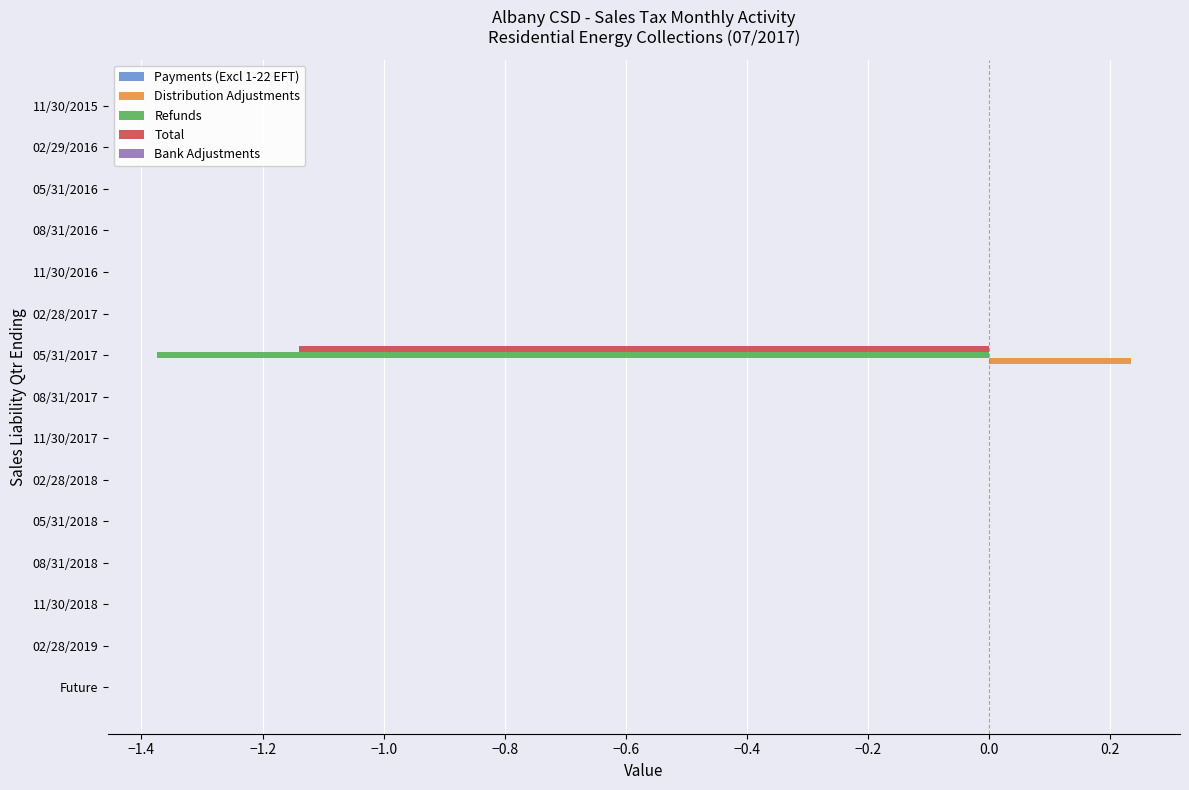

Is the value of Total at 08/31/2018 greater than the value of Distribution Adjustments at 05/31/2017?

No